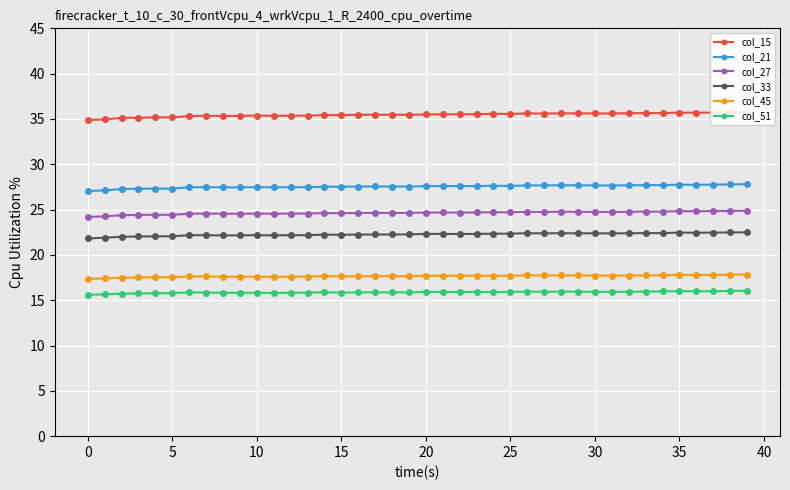

At which category is the sum across all series the highest?

39